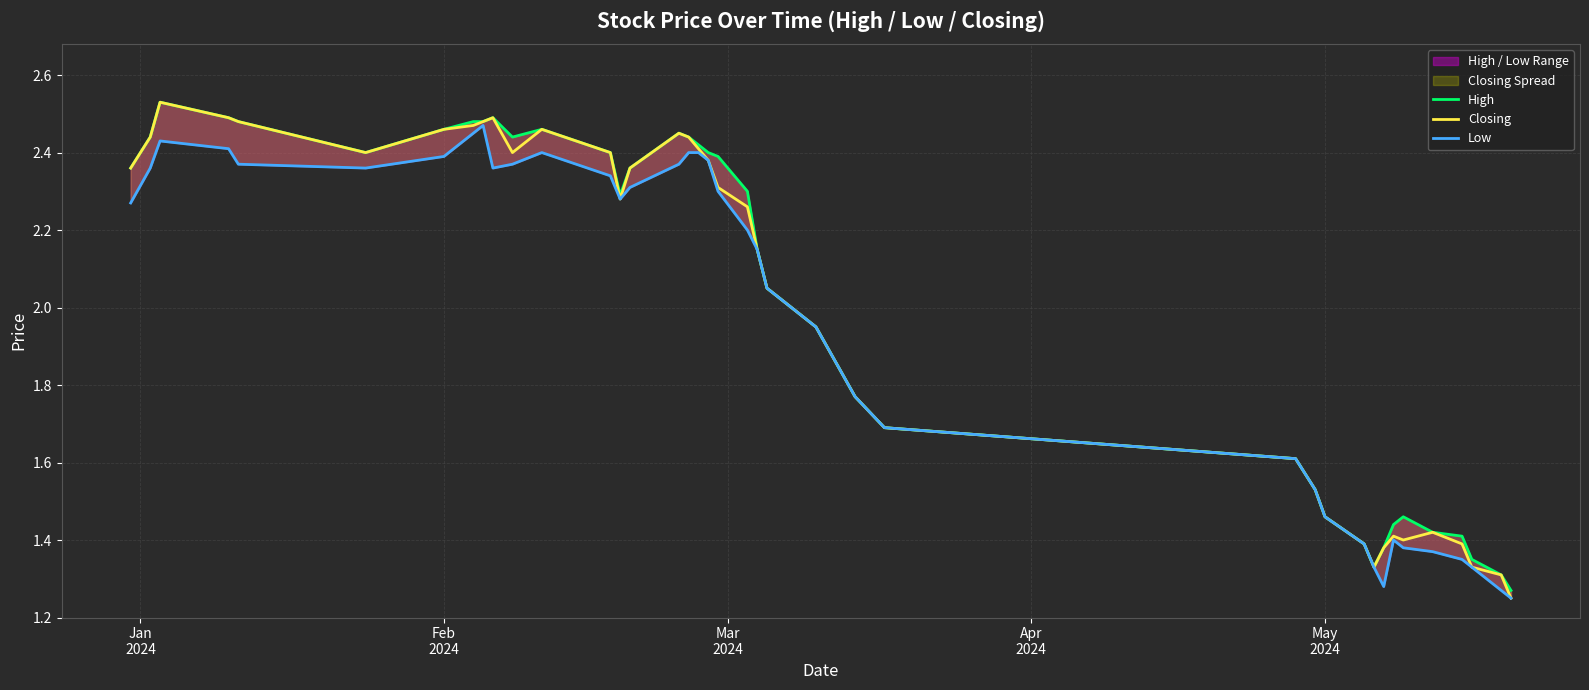

True or false: Closing and Low intersect in this chart.

False